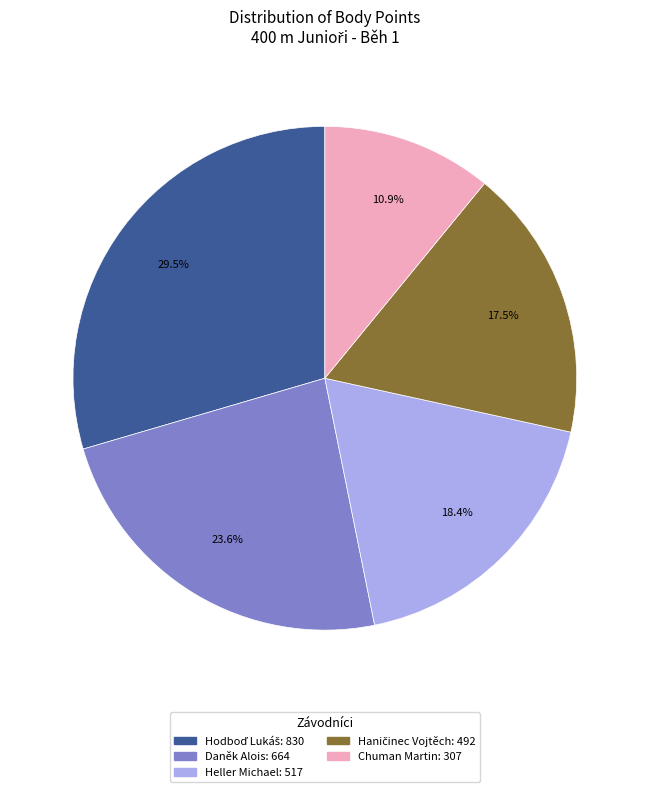

What portion of the pie excludes Chuman Martin?

89.1%